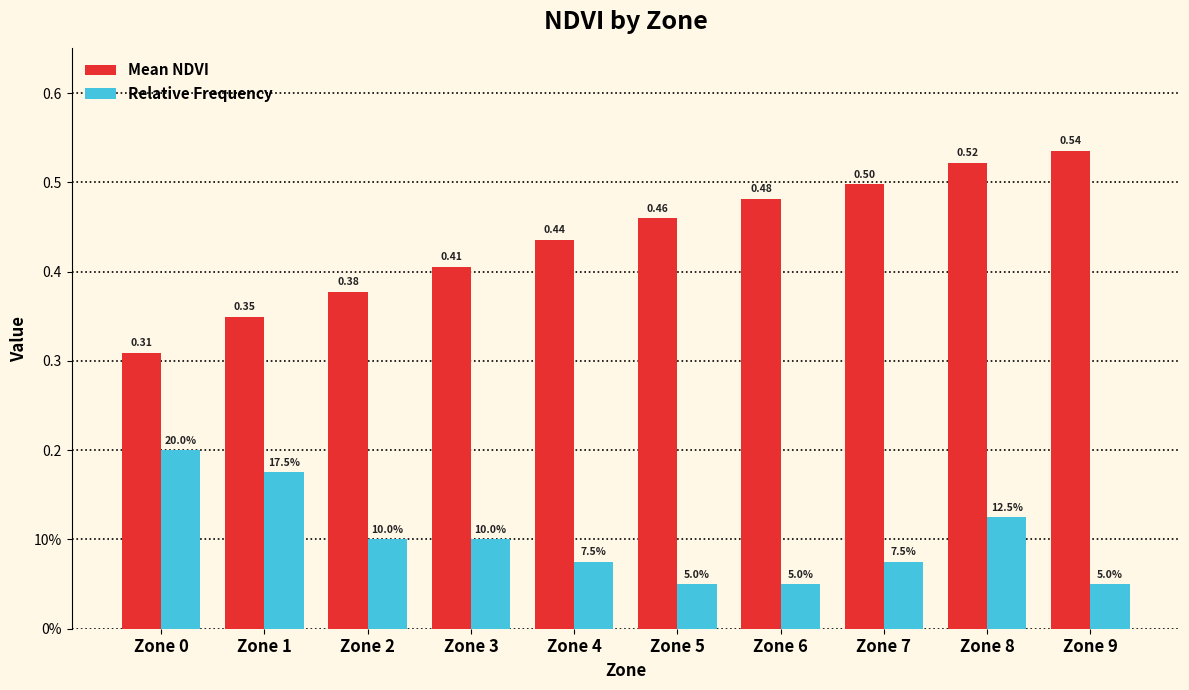

Rank the series by their maximum value, from highest to lowest.

Mean NDVI, Relative Frequency